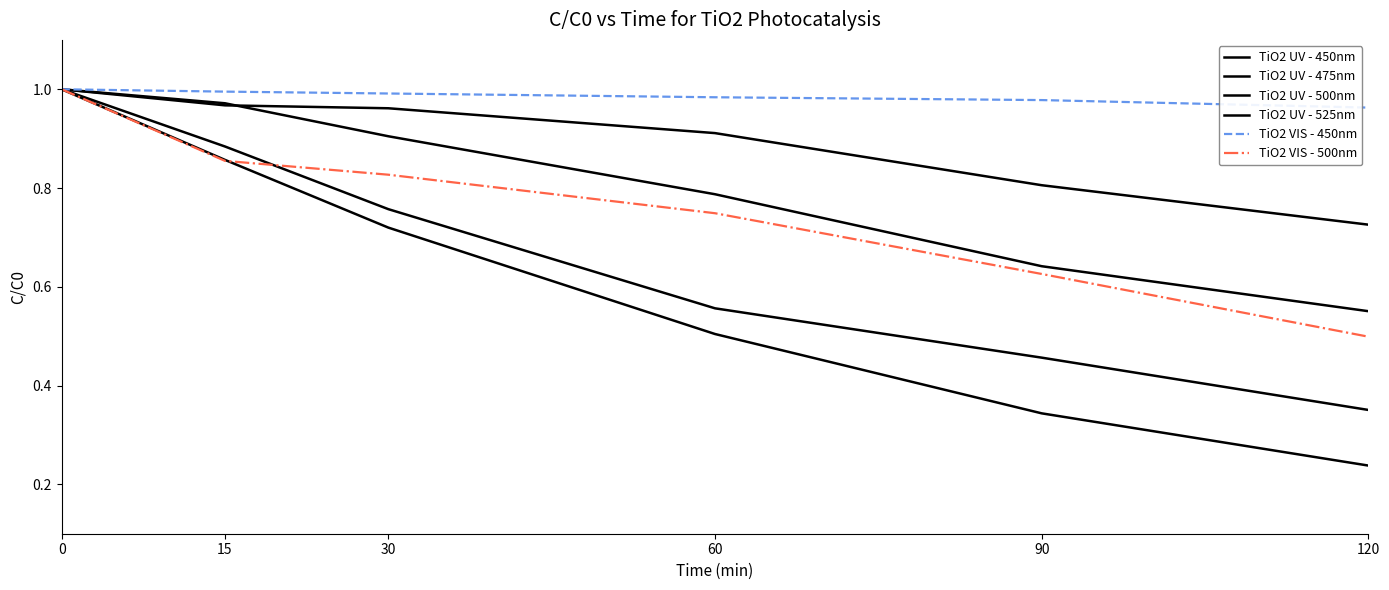

What is the spread (max minus min) of values at 90?

0.6